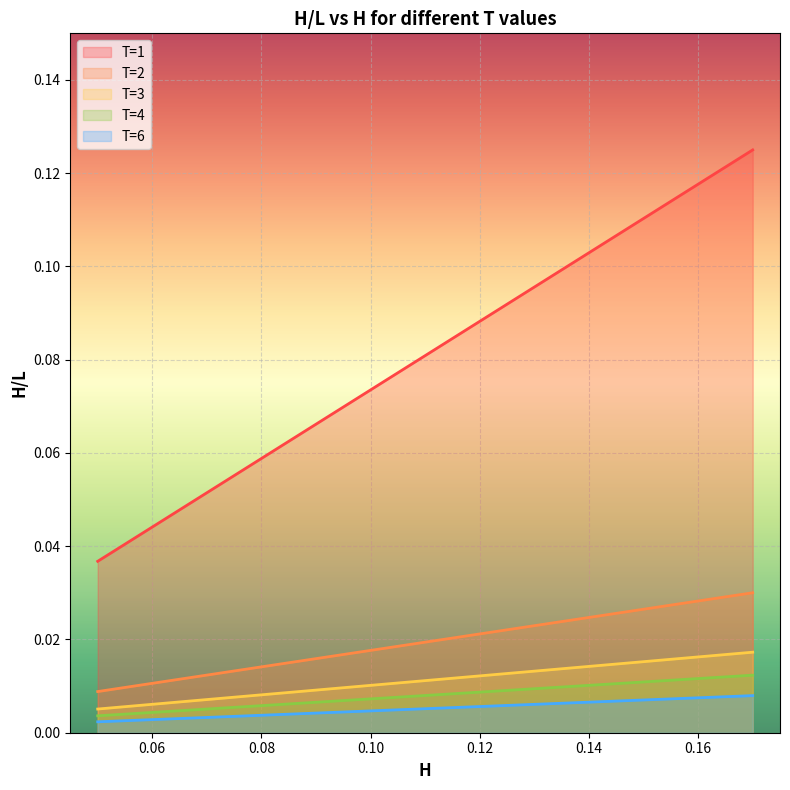

Where is T=3 nearest to the value 0?

0.05